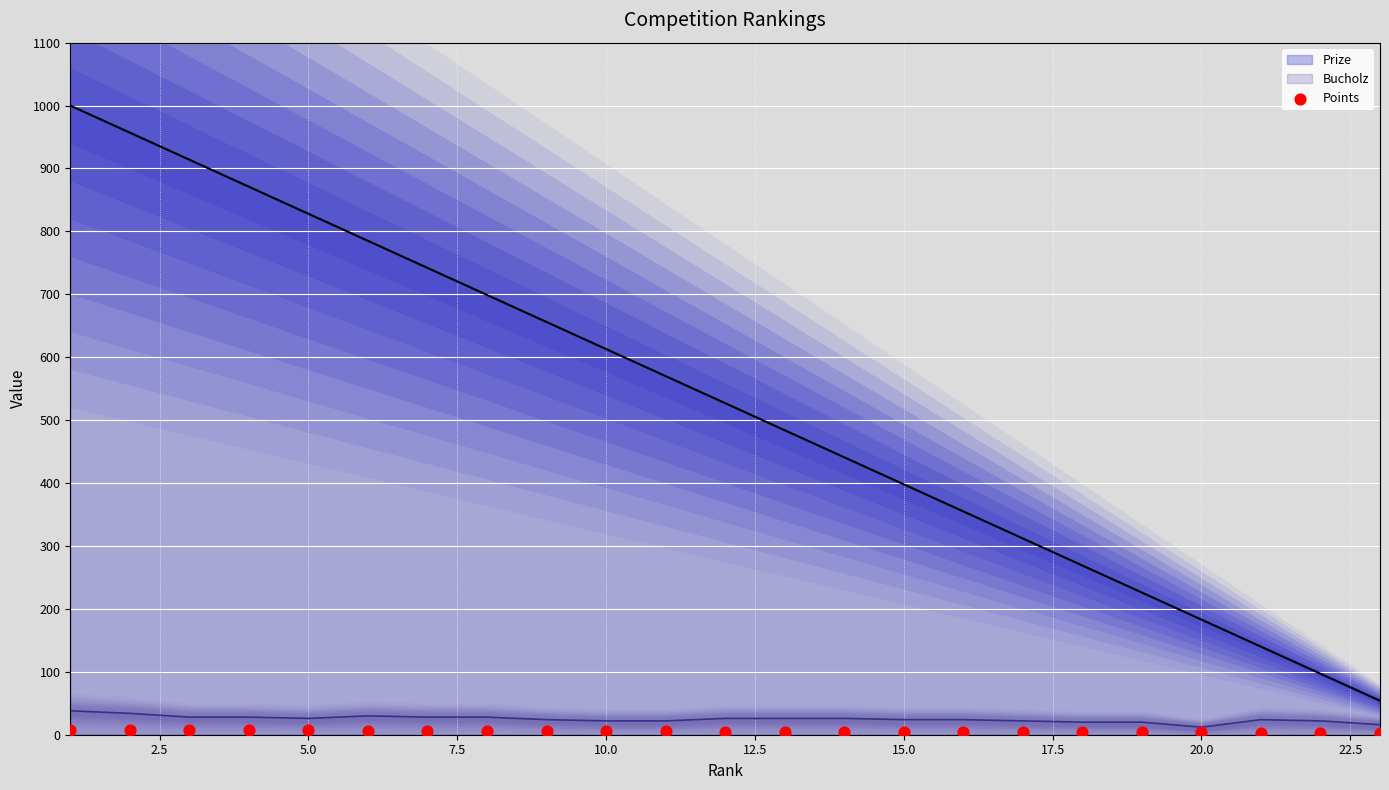

What is the highest value of the Prize series?

1000